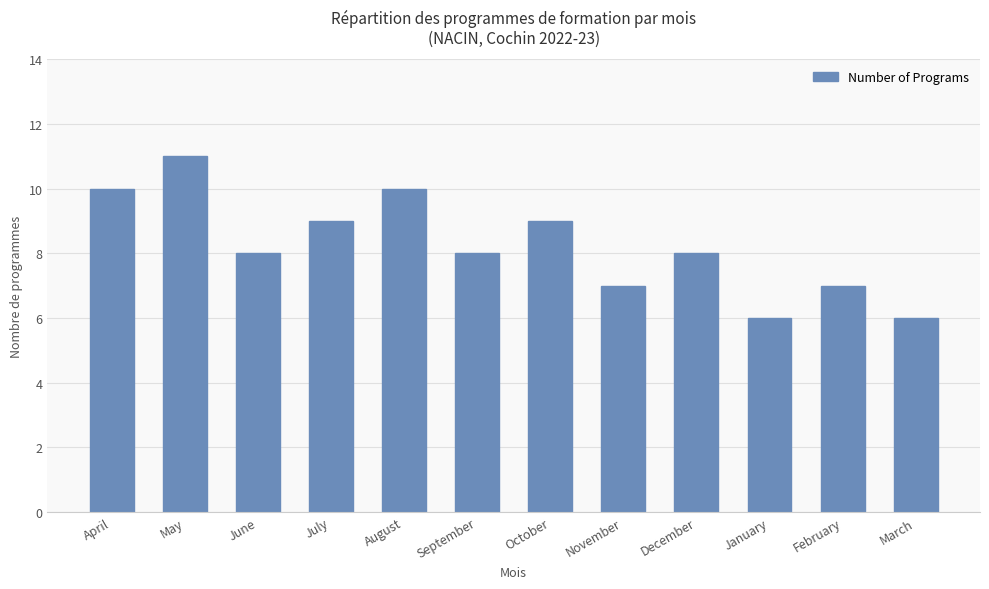

How many categories are shown in the chart?

12